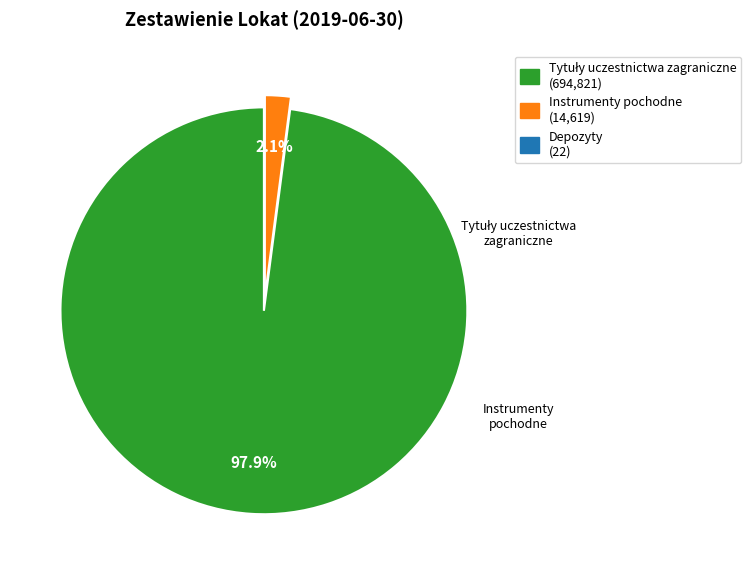

How much of the chart is everything except Instrumenty pochodne?

97.9%